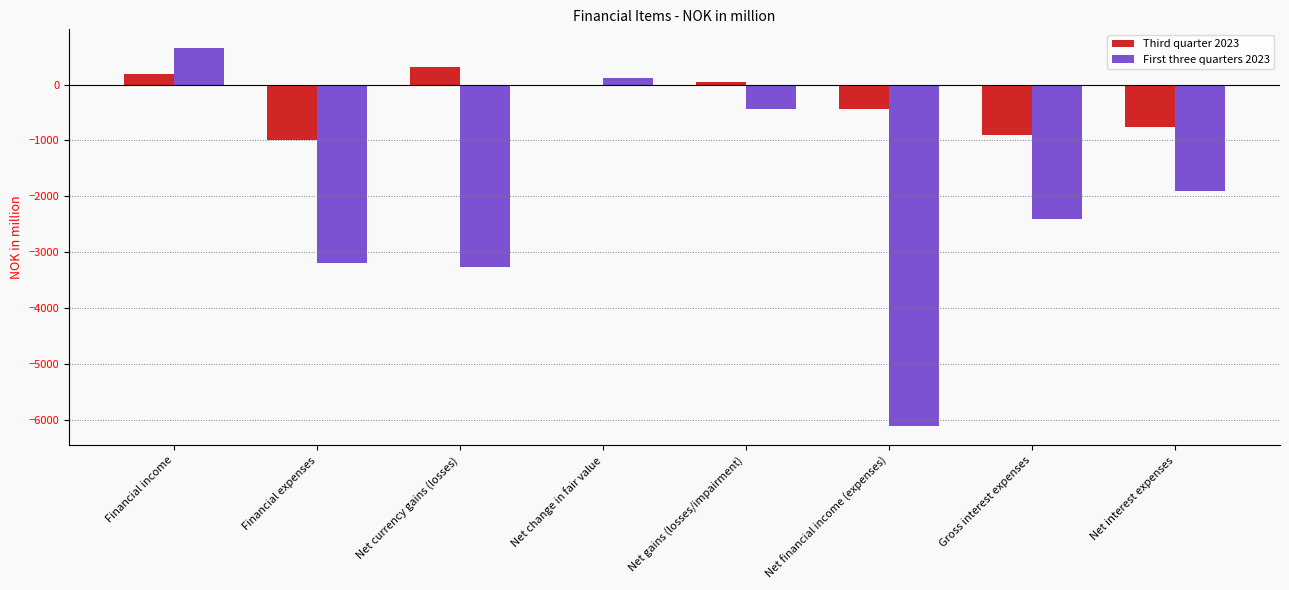

True or false: First three quarters 2023 has a value of -686.9 at Financial expenses.

False